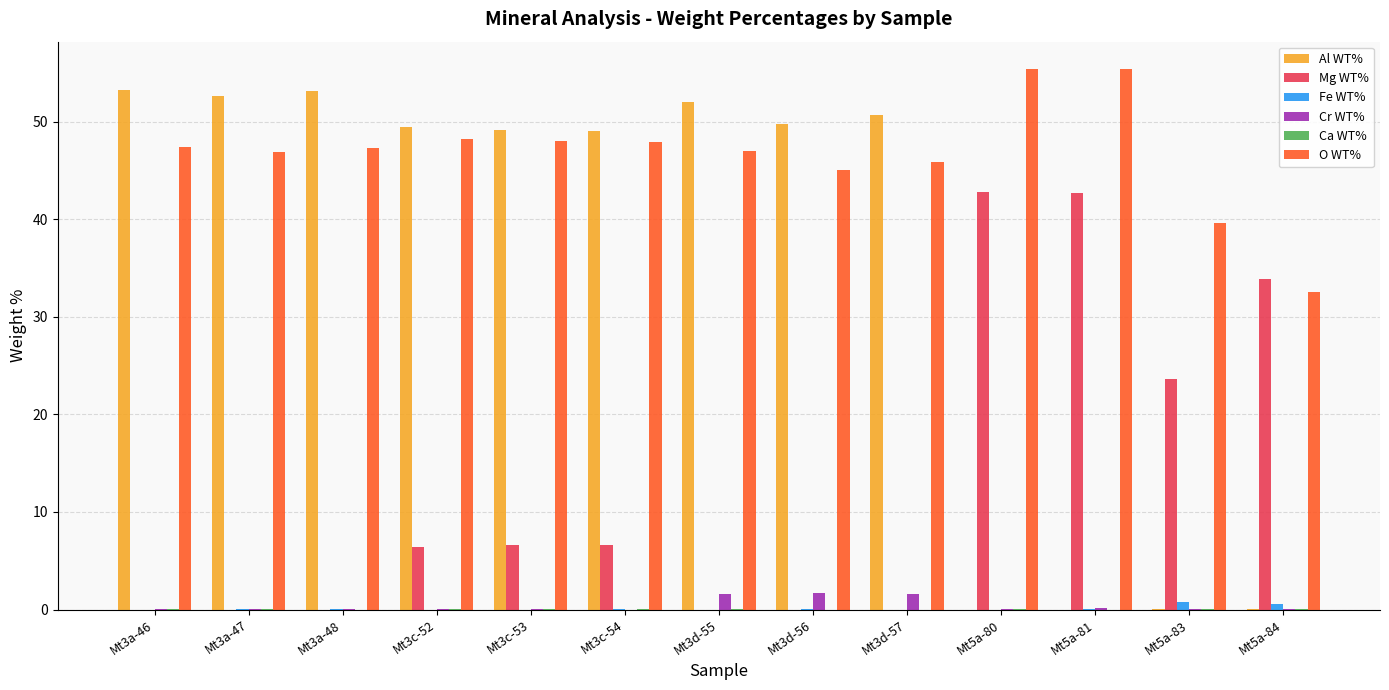

Which series has the widest spread of values?

Al WT%